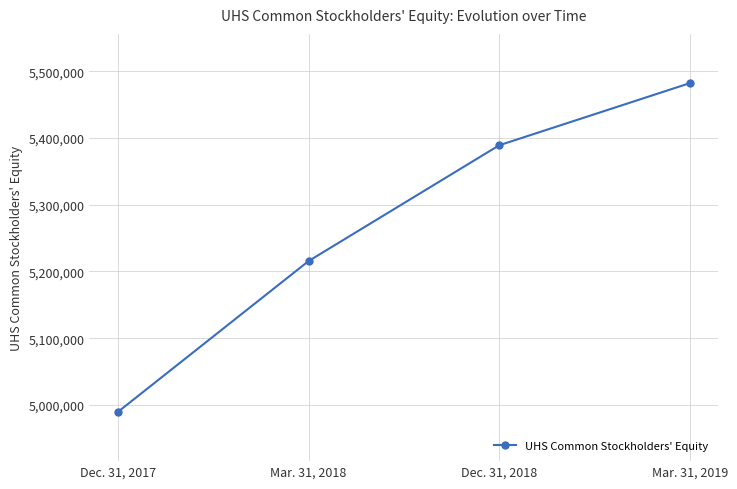

How many values are between 5215646 and 5482415?

3